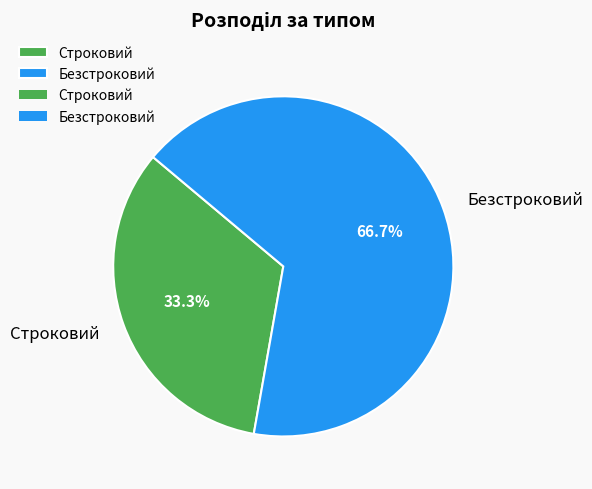

To the nearest percent, what percentage of the pie is Безстроковий?

67%